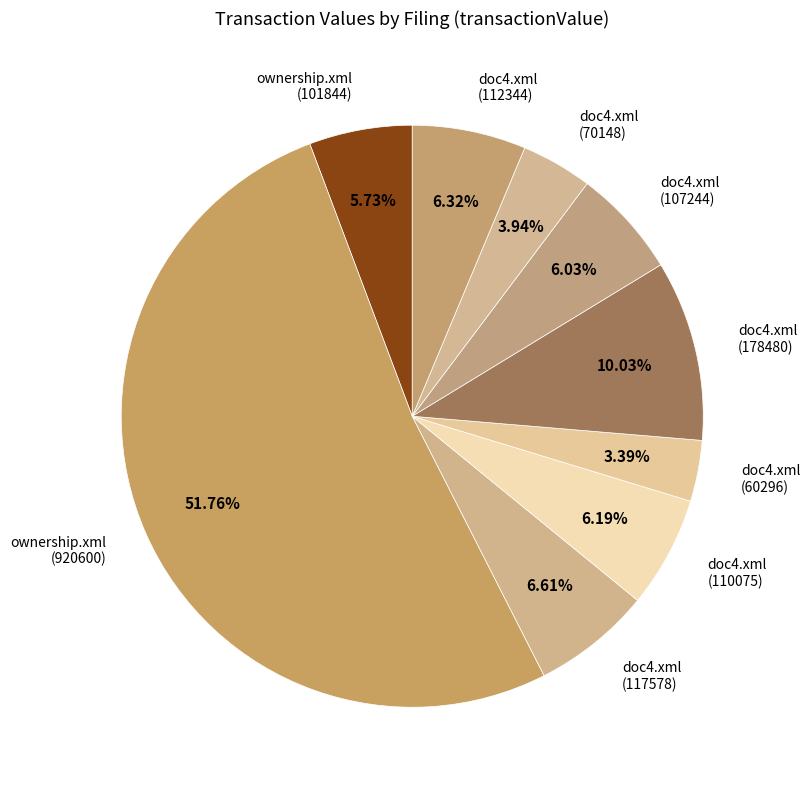

Combined, do ownership.xml (920600) and ownership.xml (101844) account for over 50%?

Yes